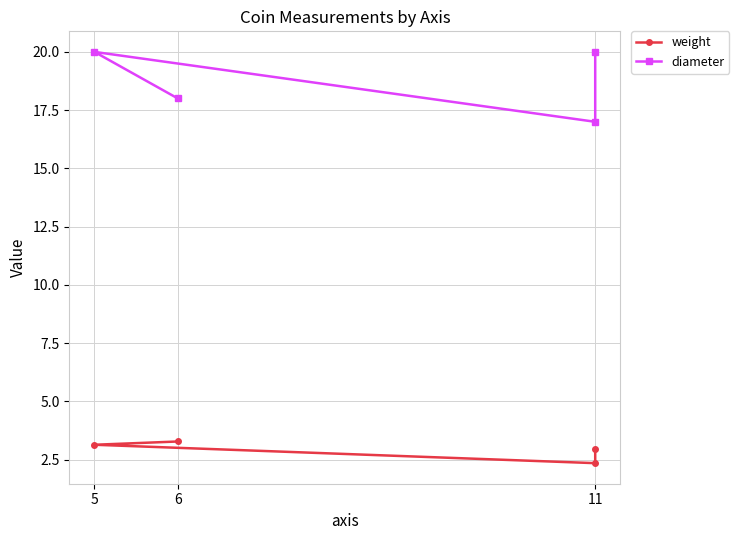

True or false: weight and diameter intersect in this chart.

False